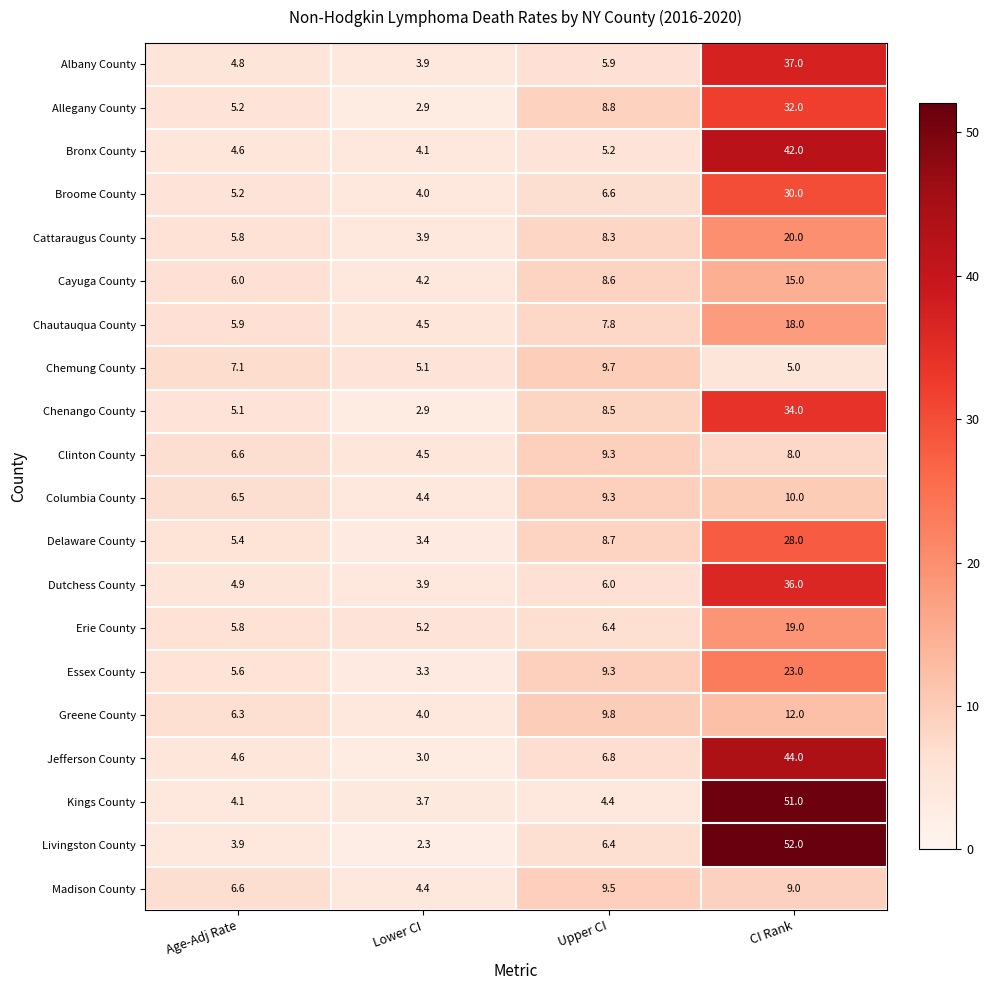

Which series has the largest range (max minus min)?

Livingston County